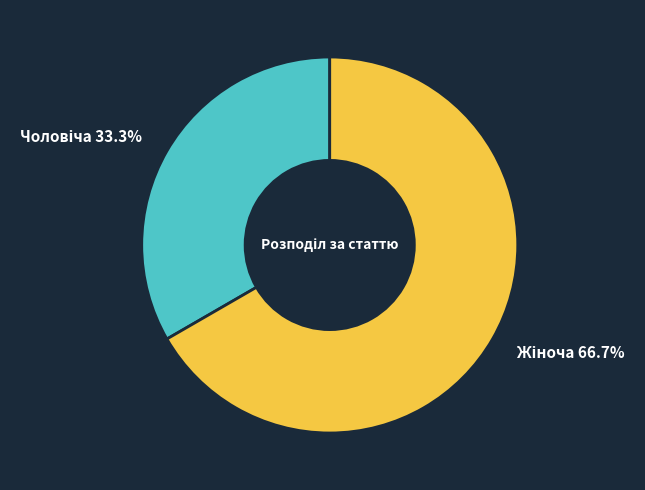

How many slices are in this pie chart?

2